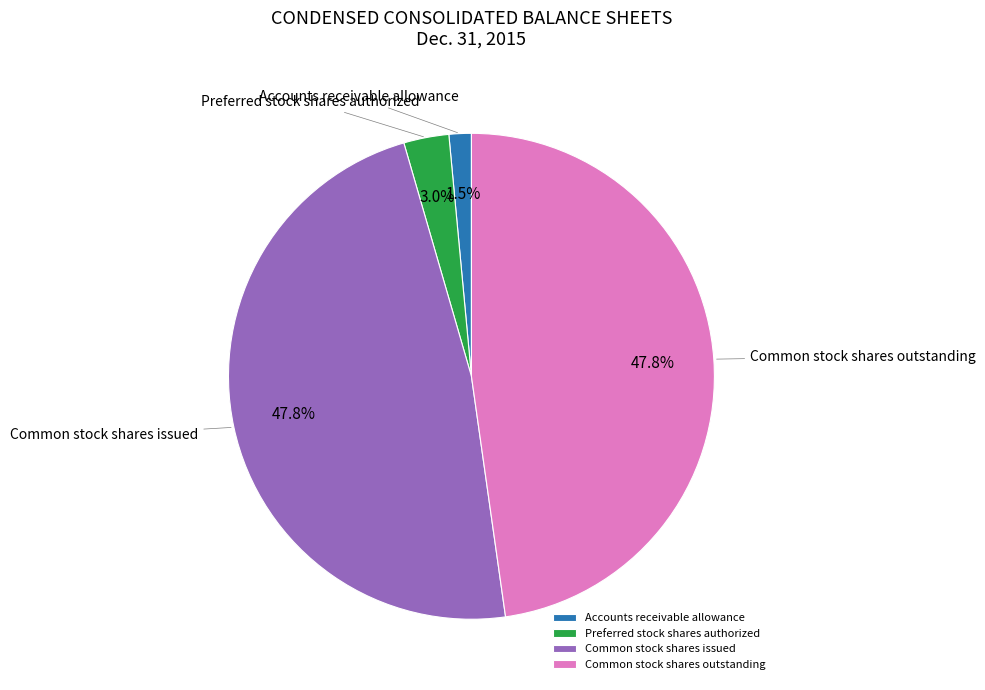

What is the ratio of the value at Preferred stock shares authorized to the value at Accounts receivable allowance?

2.0